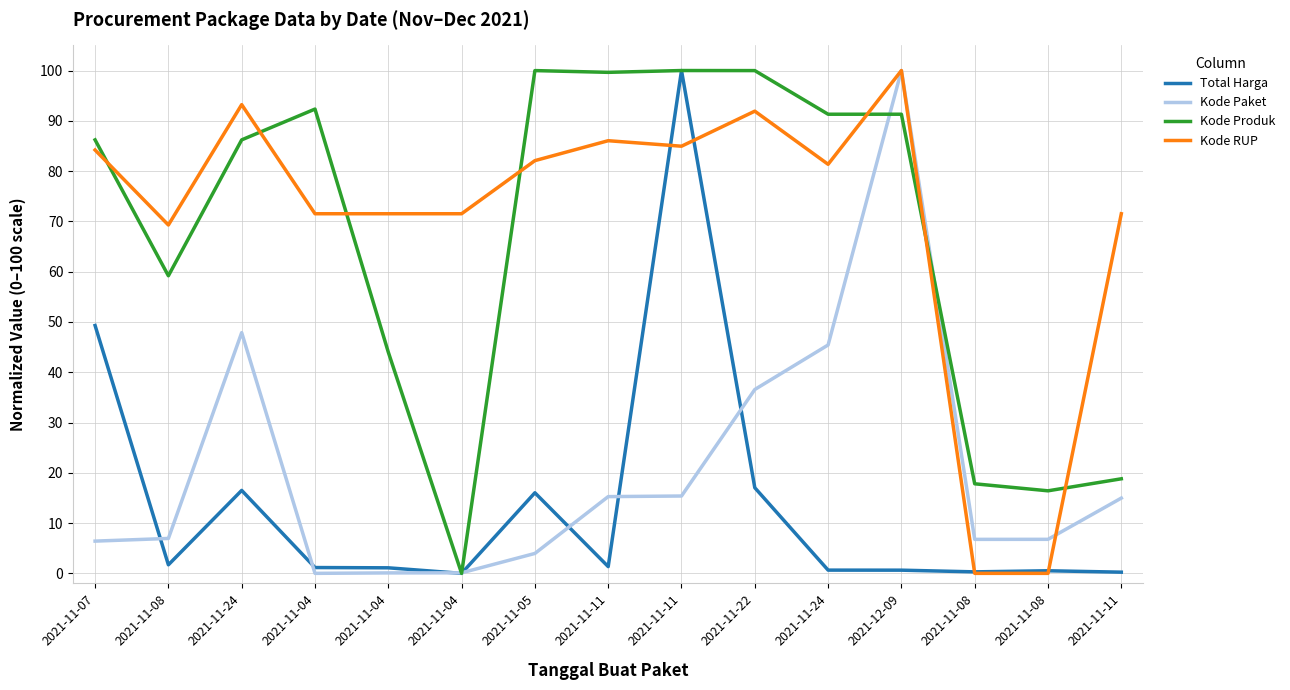

What is the difference between the maximum and second lowest values in the Kode Paket series?

99.9